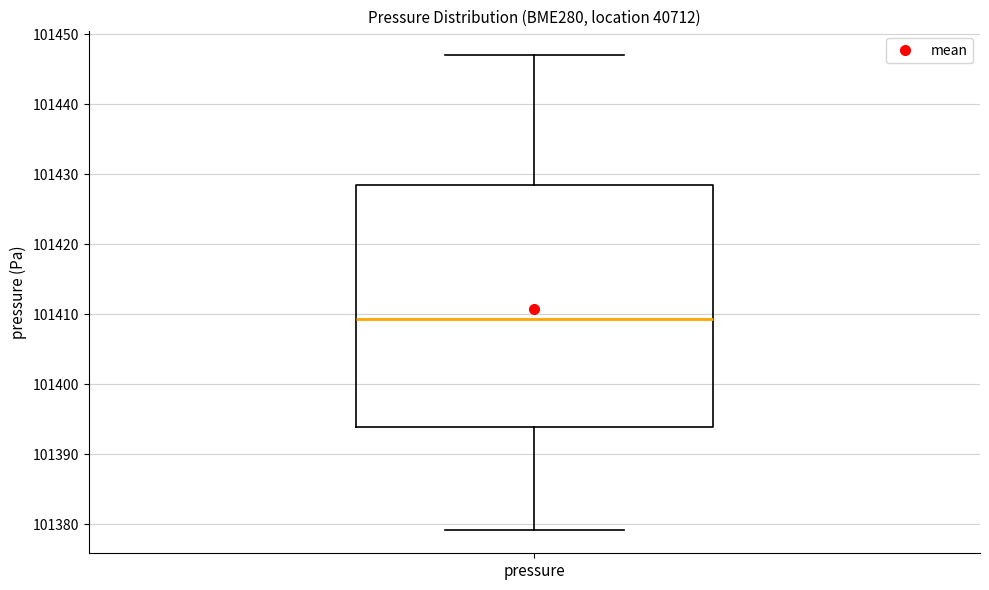

Where is the upper edge of the box for pressure on the y-axis? The values are not printed on the chart, so give them approximately, as read against the axis.

101429